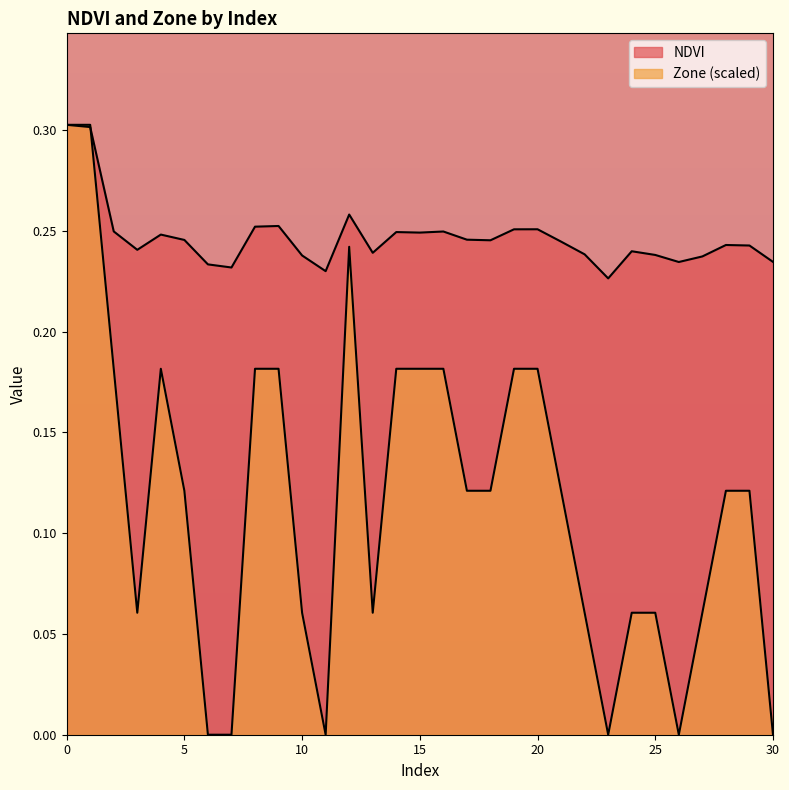

The value of Zone at 15 is 0.2. True or false?

True